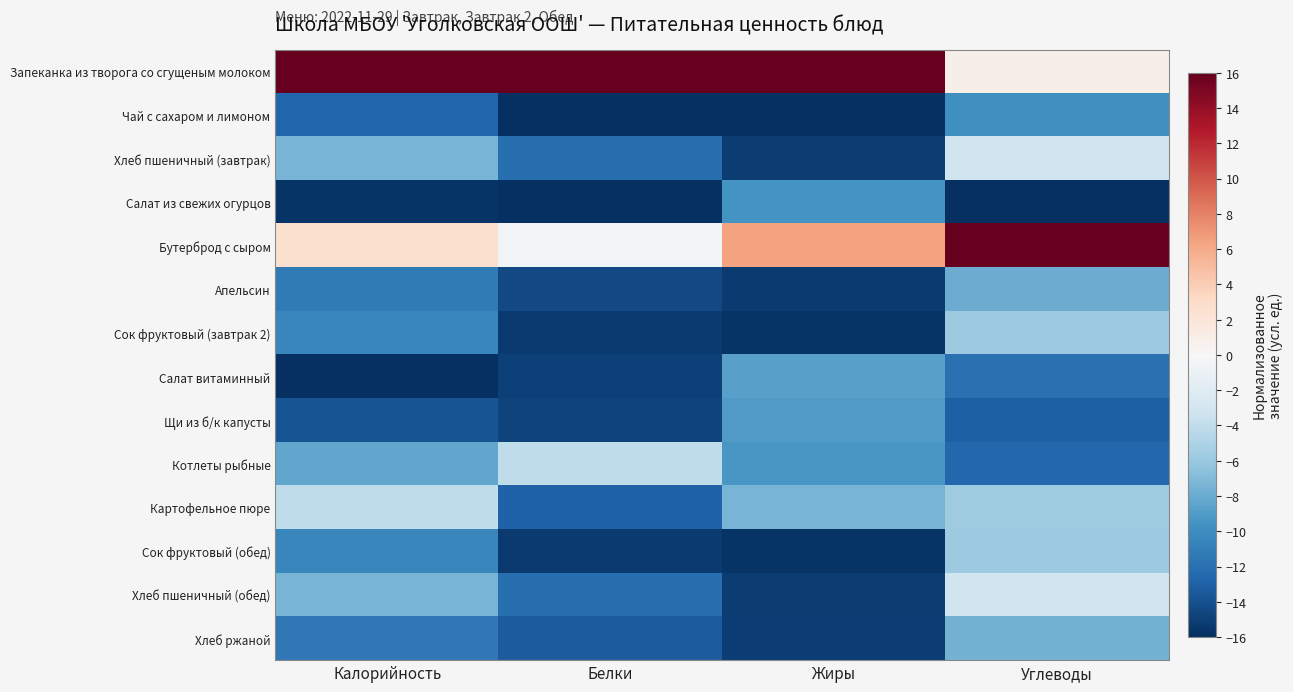

At which category is the sum across all series the highest?

Углеводы